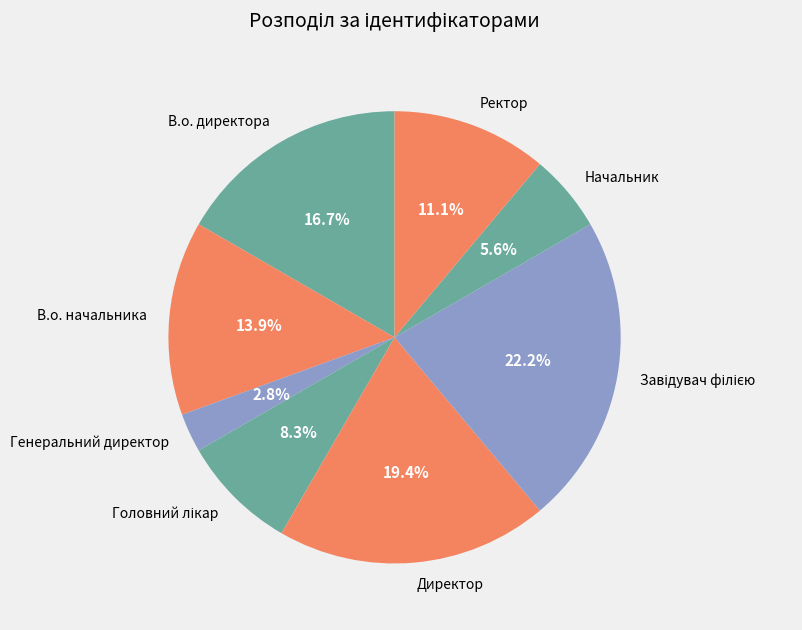

What is the smallest slice in the pie chart?

Генеральний директор